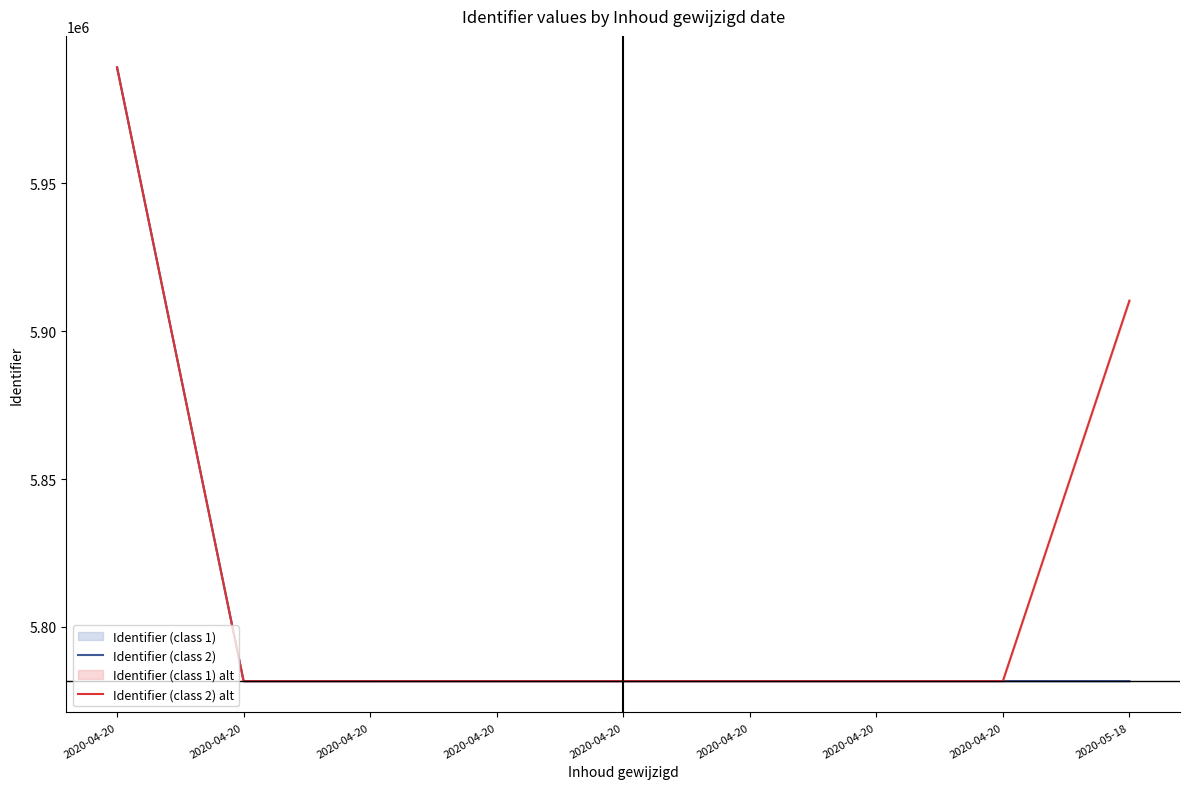

How many data points in Identifier (class 2) alt are less than 5781705?

4